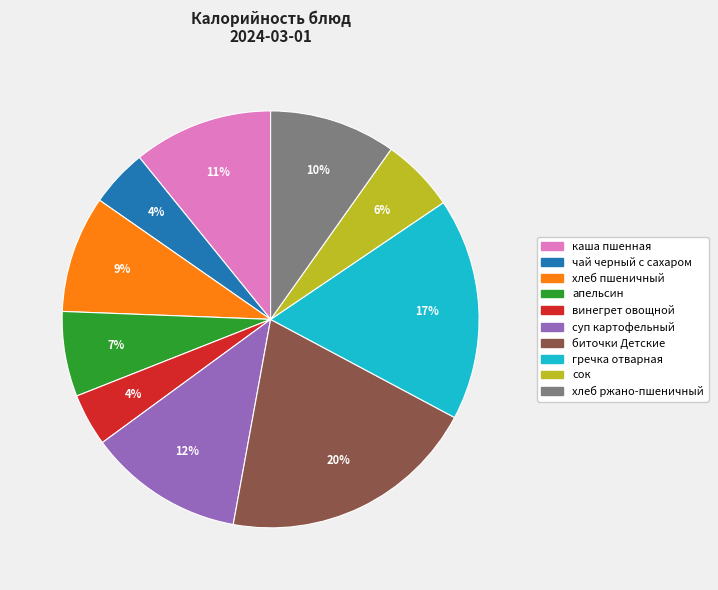

Is it true that апельсин is 13% of the pie?

False